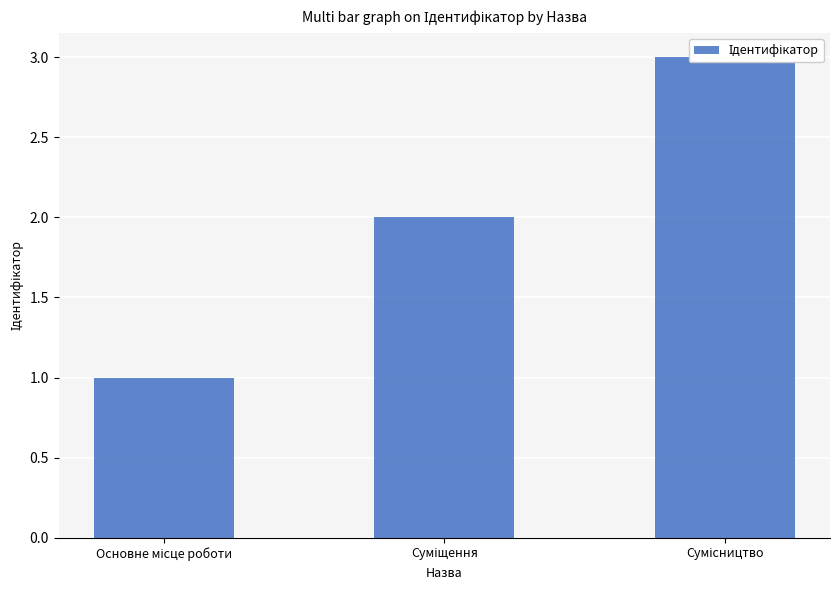

Reading left to right, transcribe all the data shown in this chart.

Основне місце роботи=1	Суміщення=2	Сумісництво=3